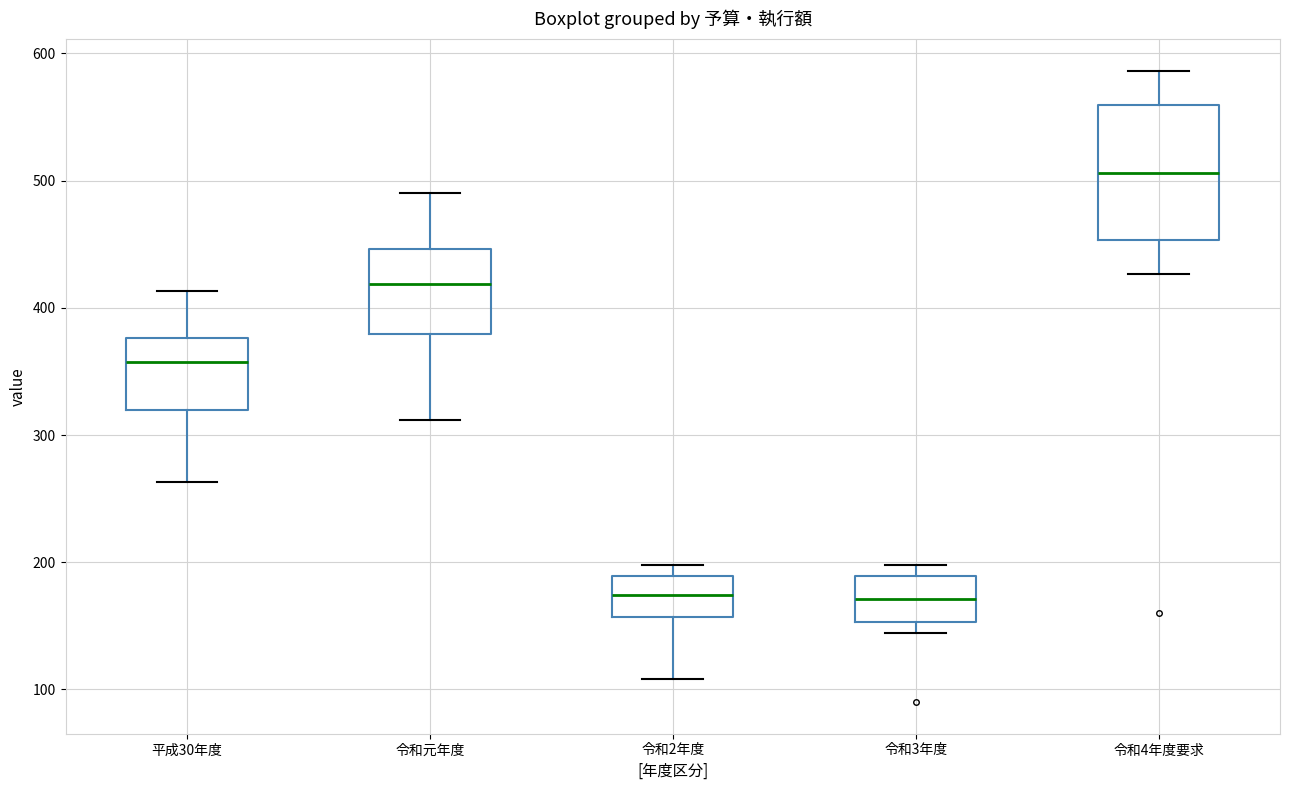

Which box's median line is the highest?

令和4年度要求